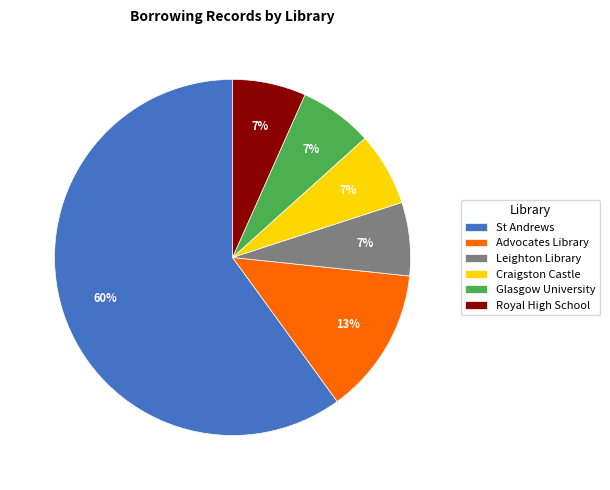

Between Royal High School and St Andrews, which is larger?

St Andrews